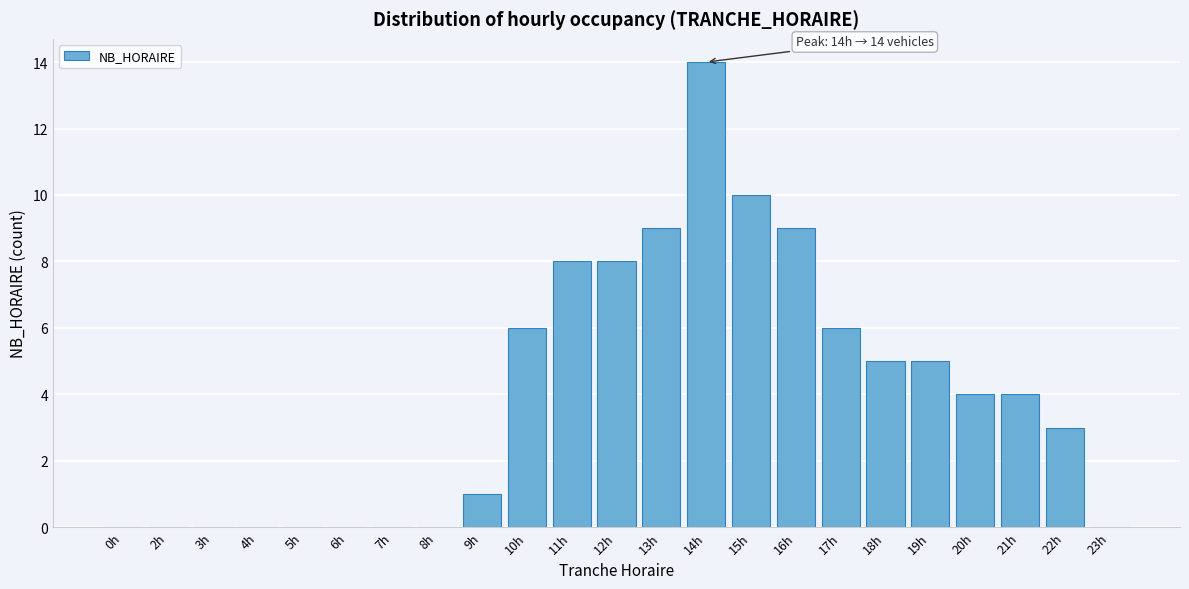

Reading right to left, list all the values displayed in this chart.

23h=0	22h=3	21h=4	20h=4	19h=5	18h=5	17h=6	16h=9	15h=10	14h=14	13h=9	12h=8	11h=8	10h=6	9h=1	8h=0	7h=0	6h=0	5h=0	4h=0	3h=0	2h=0	0h=0